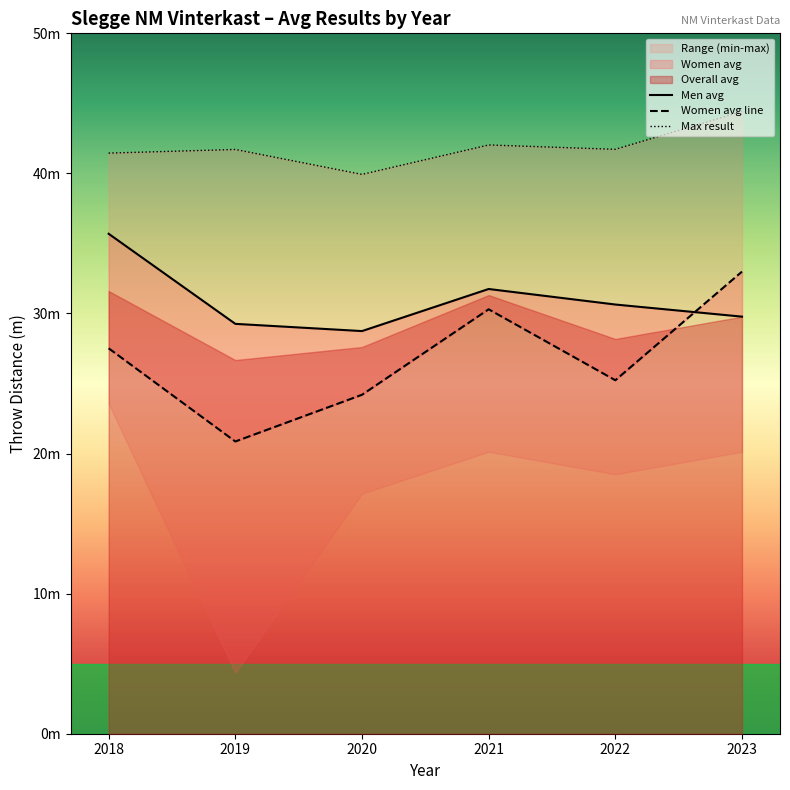

Does the chart have visible grid lines?

No